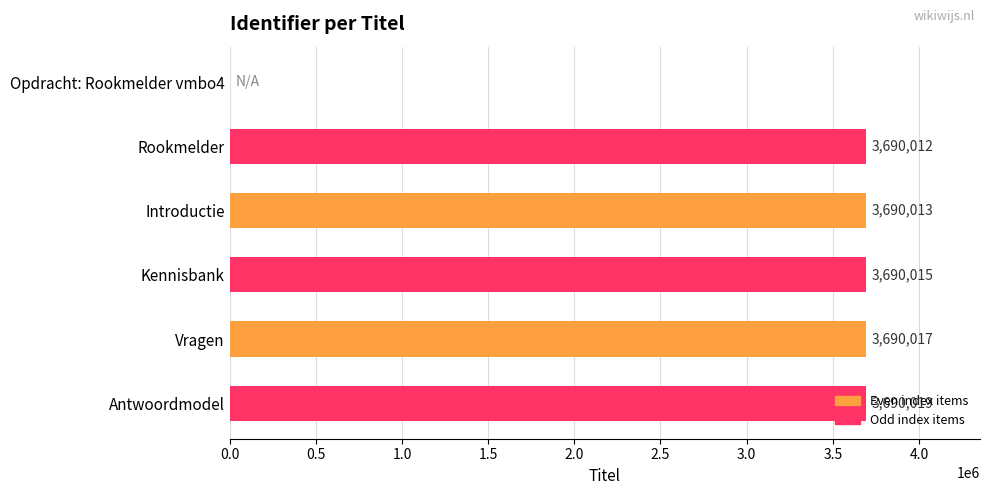

What is the average value?

3075013